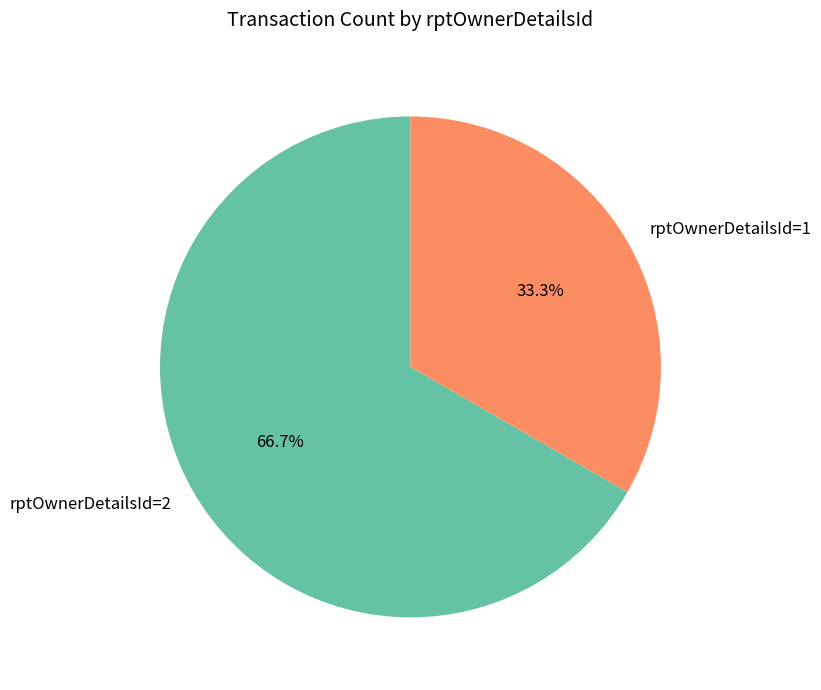

To the nearest percent, what is the difference between the rptOwnerDetailsId=2 and rptOwnerDetailsId=1 slice percentages?

33%